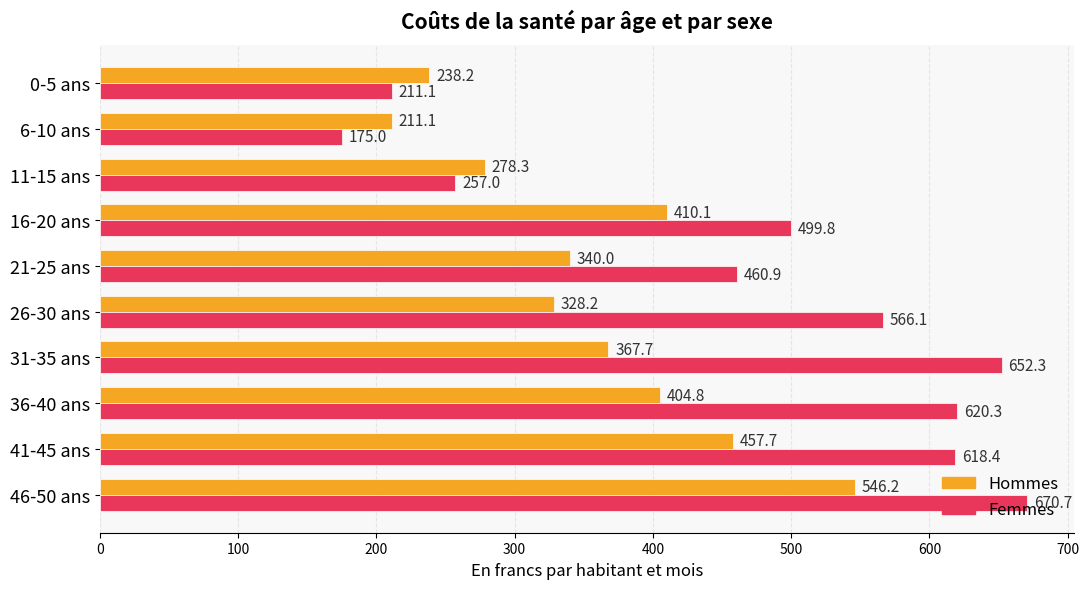

At which label is Femmes closest to 422?

21-25 ans